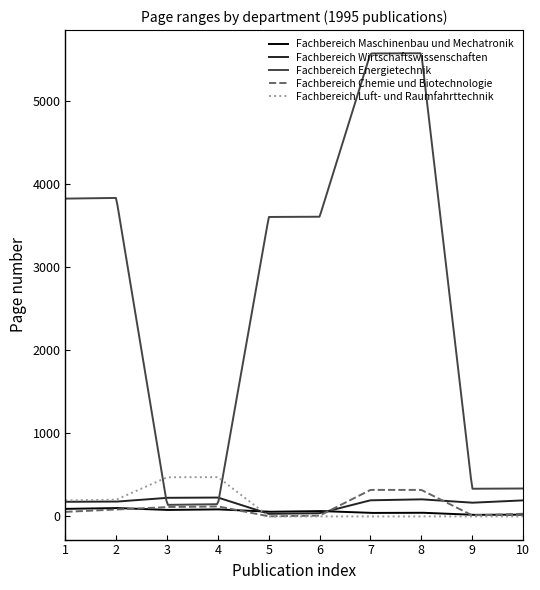

What is the maximum value shown in the chart?

5572.9